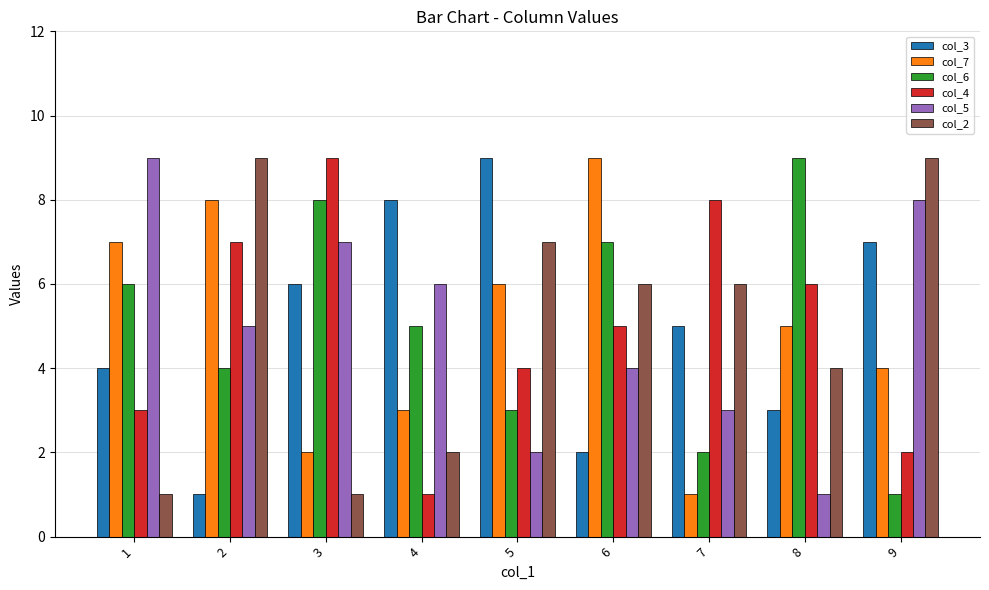

What is the greatest value displayed?

9